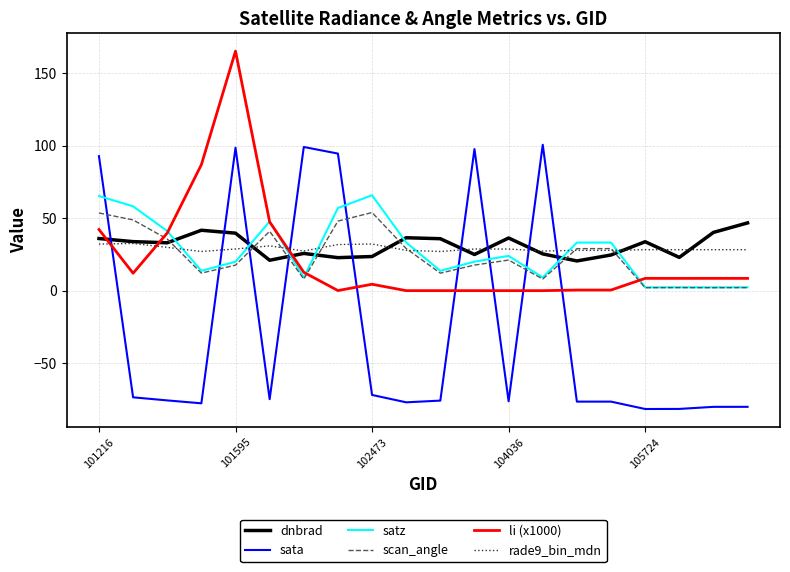

What is the maximum value shown in the chart?

165.0